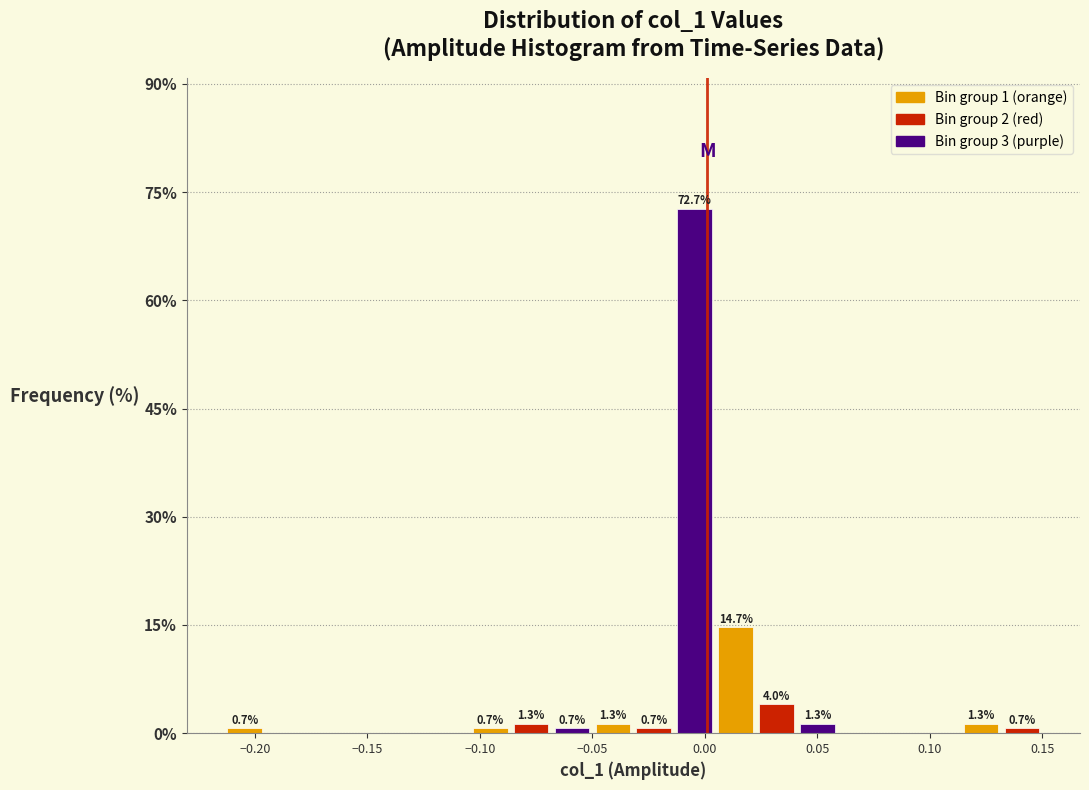

Around what value on the x-axis is the tallest bar? Give the approximate position of its centre, as read against the axis.

-0.005